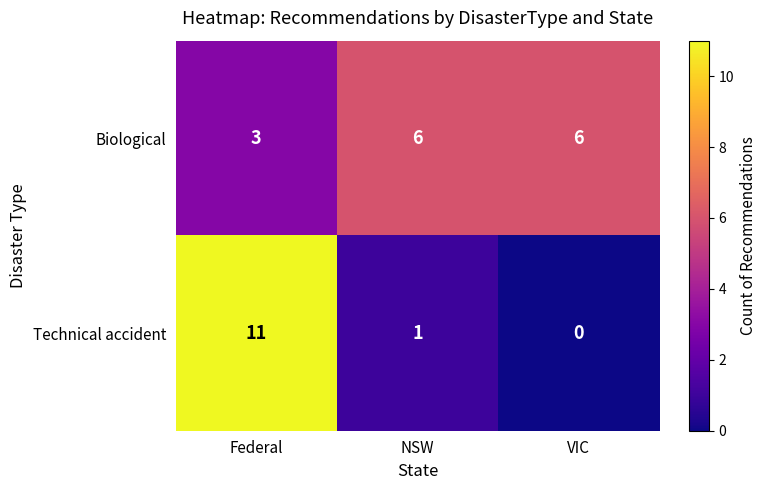

What is the sum of the Biological values at Federal and VIC?

9